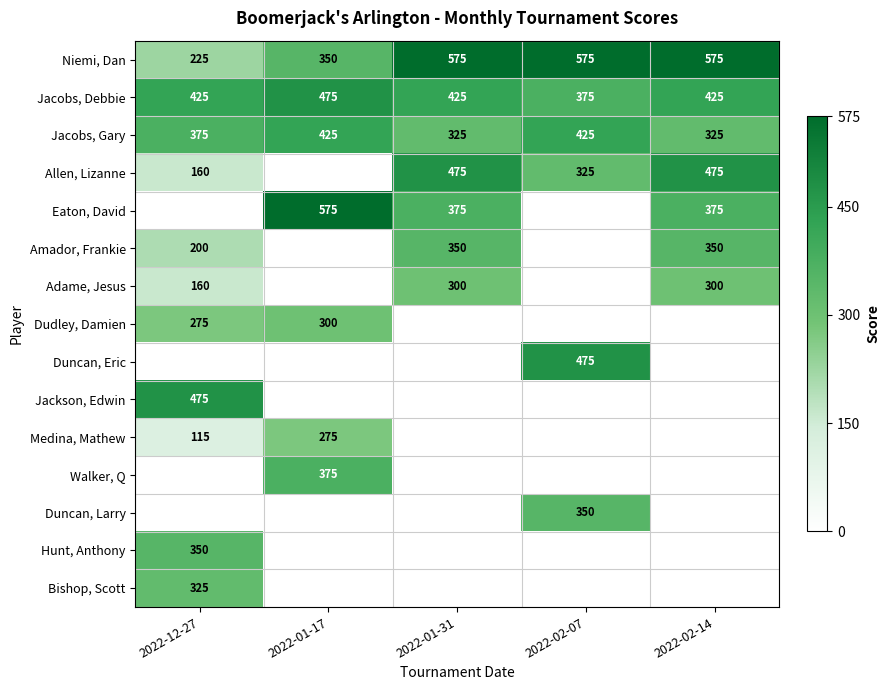

True or false: Eaton, David has a value of 209 at 2022-01-31.

False